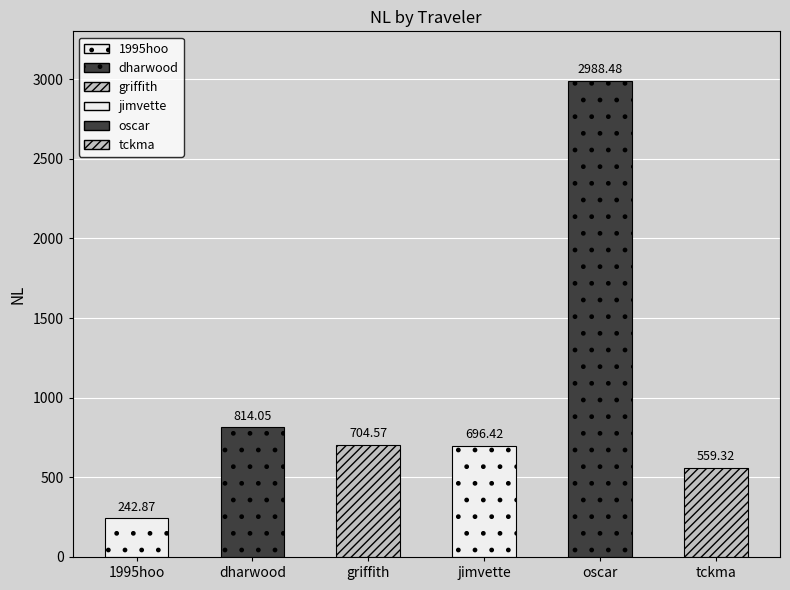

What is the average value?

1001.0